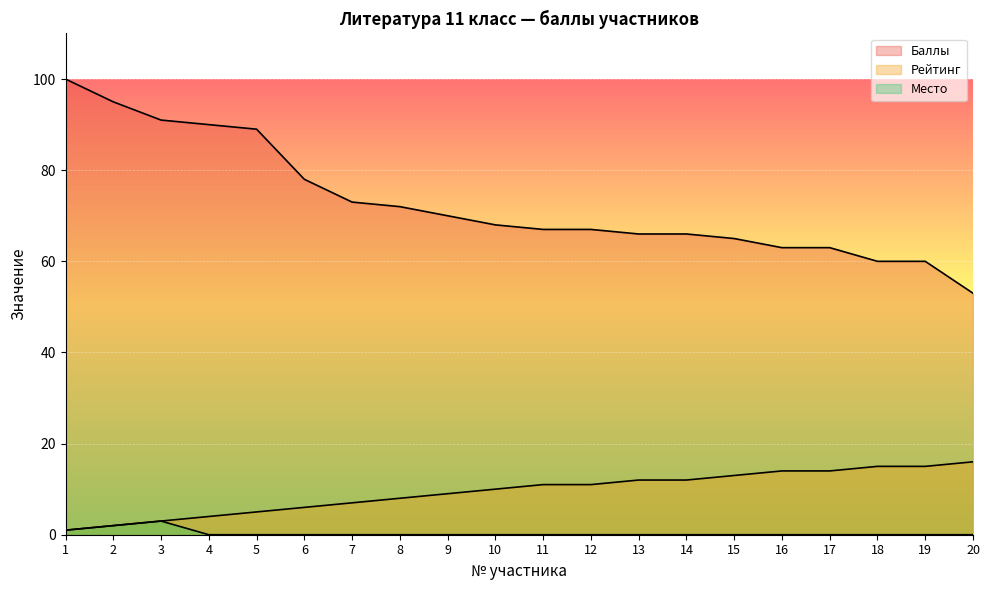

At which category is the sum across all series the highest?

1